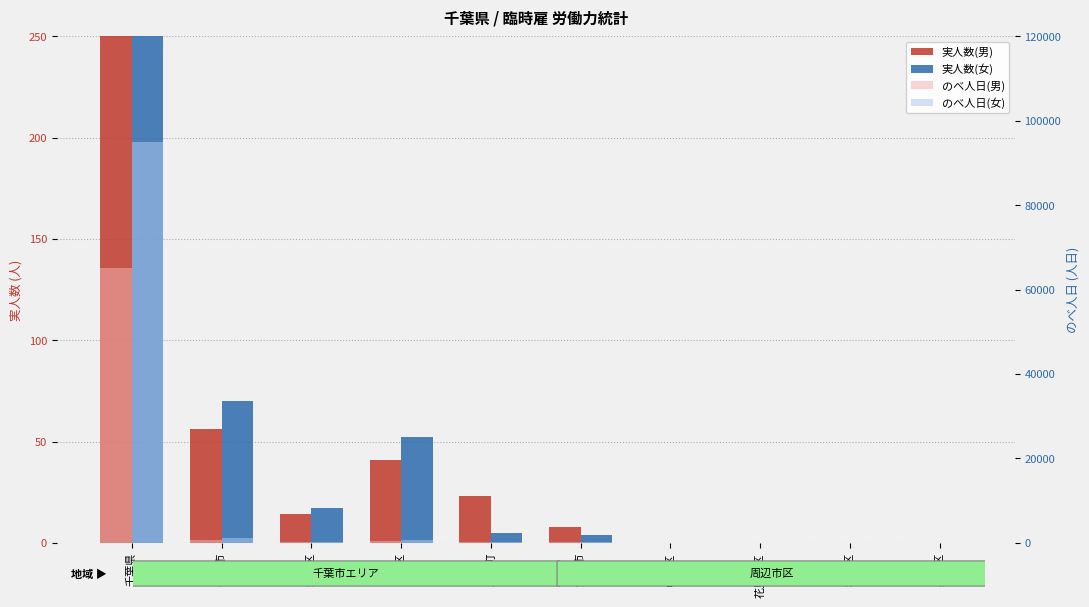

What position from the right is 銚子市?

5